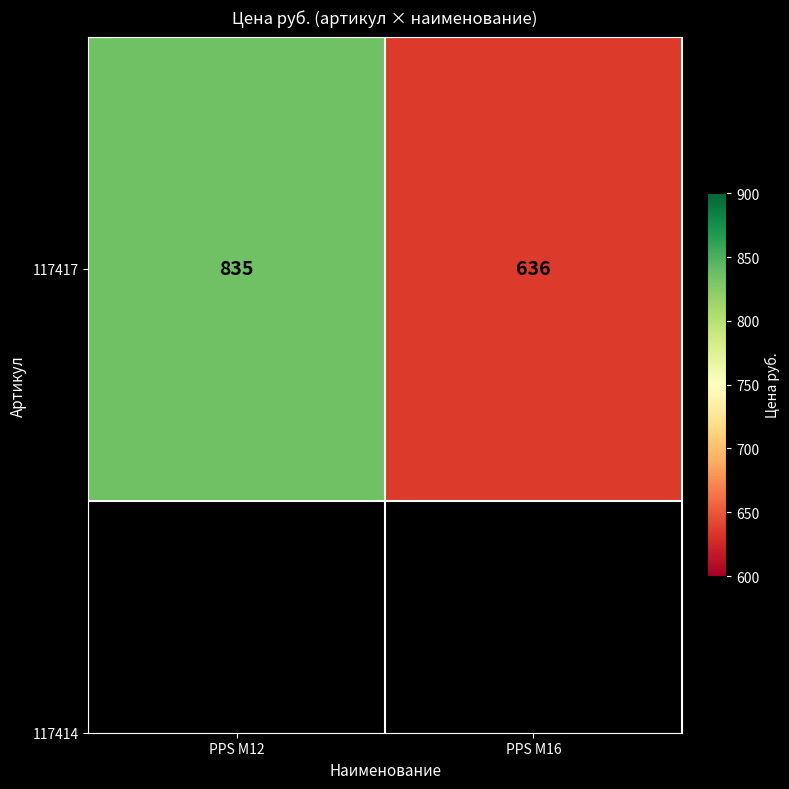

What is the difference between the values at PPS M12 and PPS M16?

199